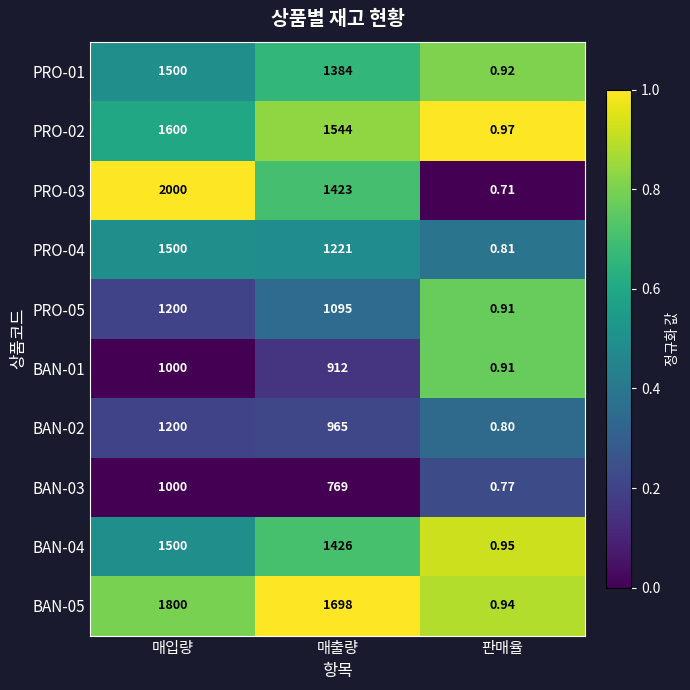

List the labels in order of PRO-03 value, largest first.

매입량, 매출량, 판매율